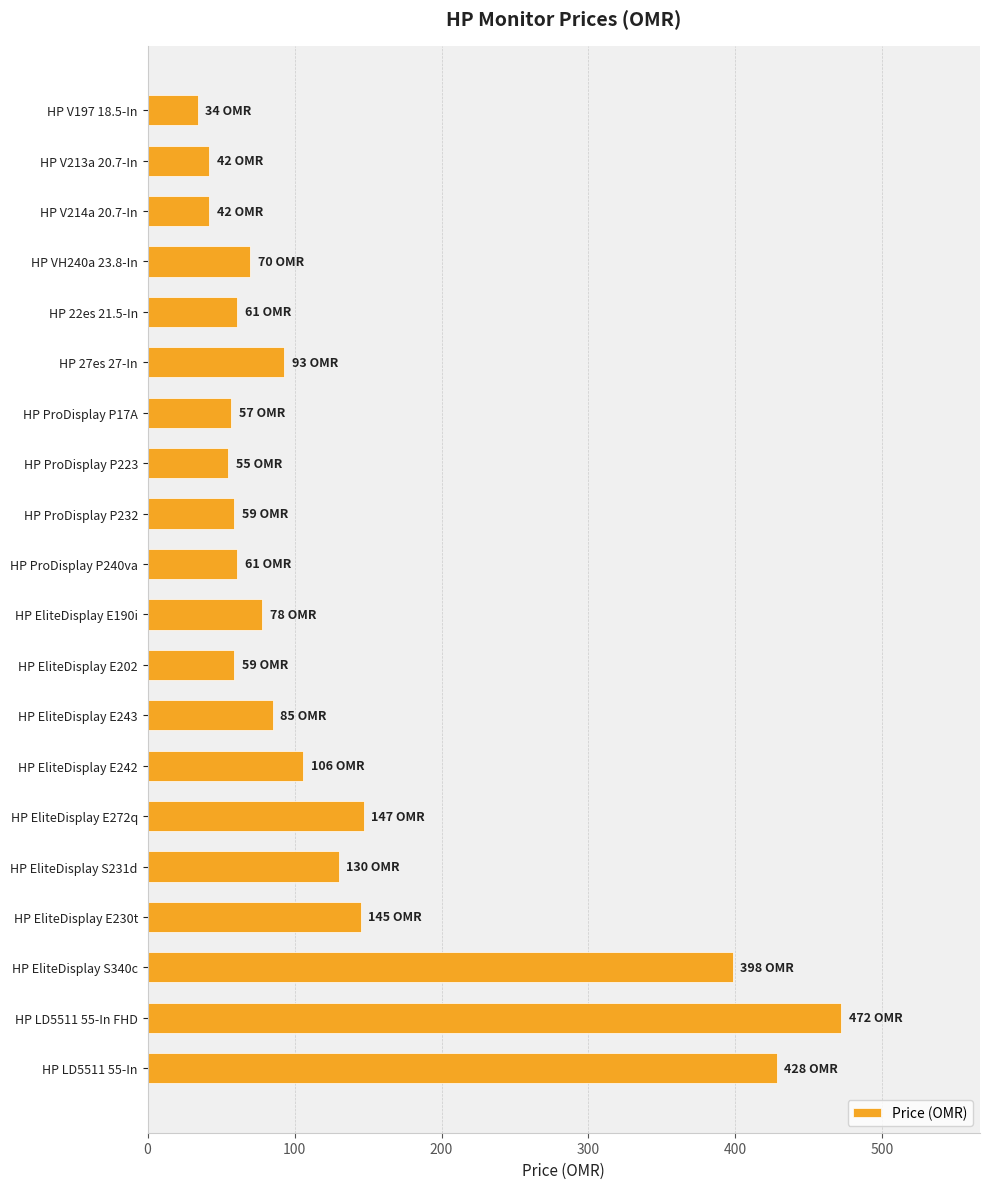

What is the label of the 18th bar from the bottom?

HP V214a 20.7-In